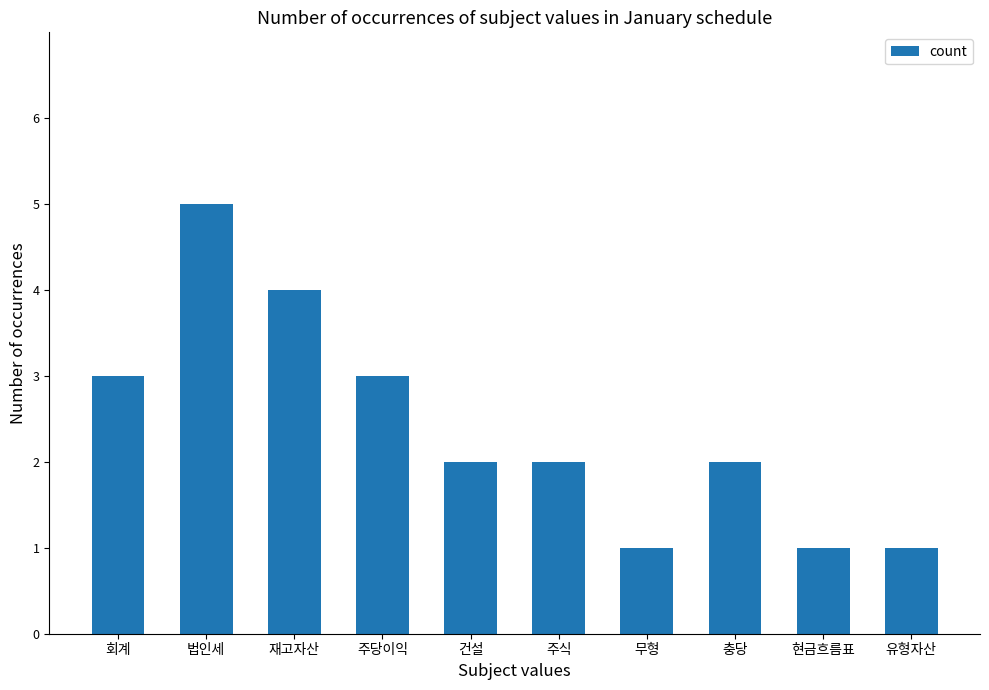

What is the sum of all values?

24